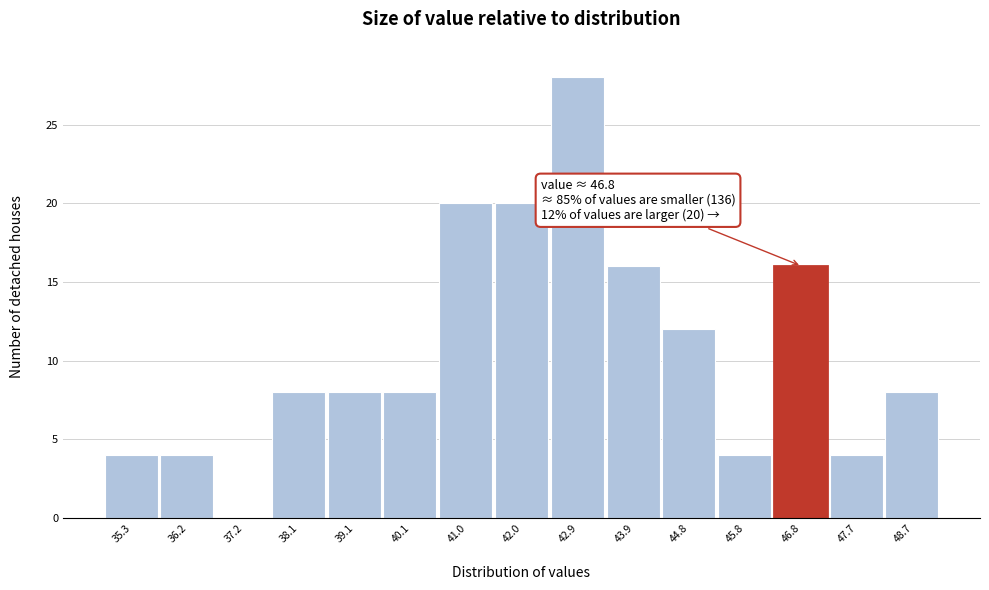

Reading left to right, transcribe all the data shown in this chart.

35.3=4	36.2=4	37.2=0	38.1=8	39.1=8	40.1=8	41.0=20	42.0=20	42.9=28	43.9=16	44.8=12	45.8=4	46.8=16	47.7=4	48.7=8